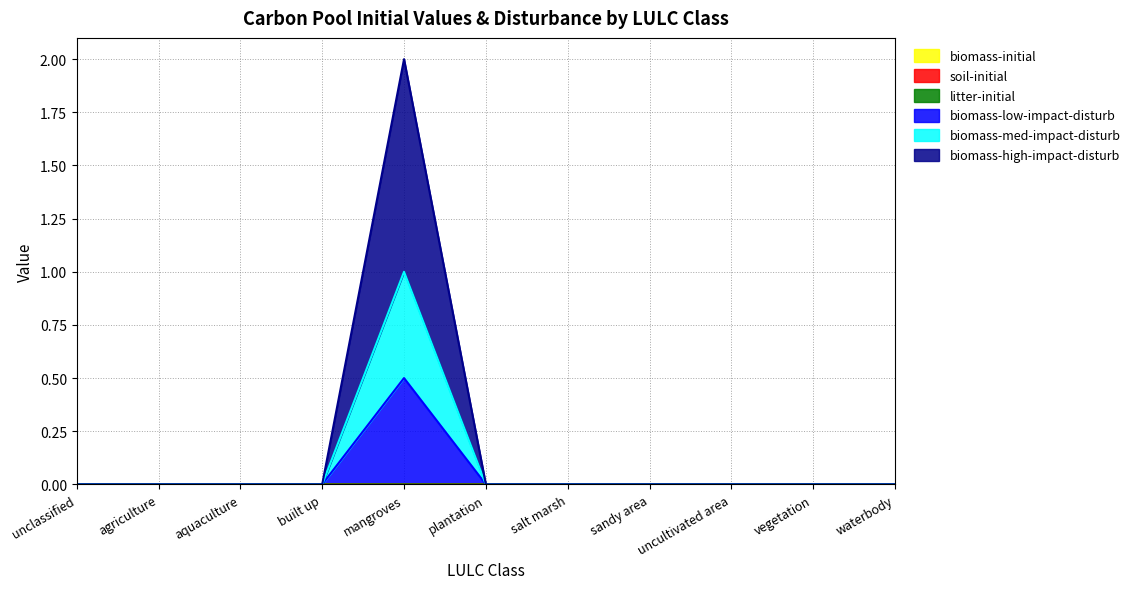

Where is biomass-med-impact-disturb nearest to the value 0?

unclassified